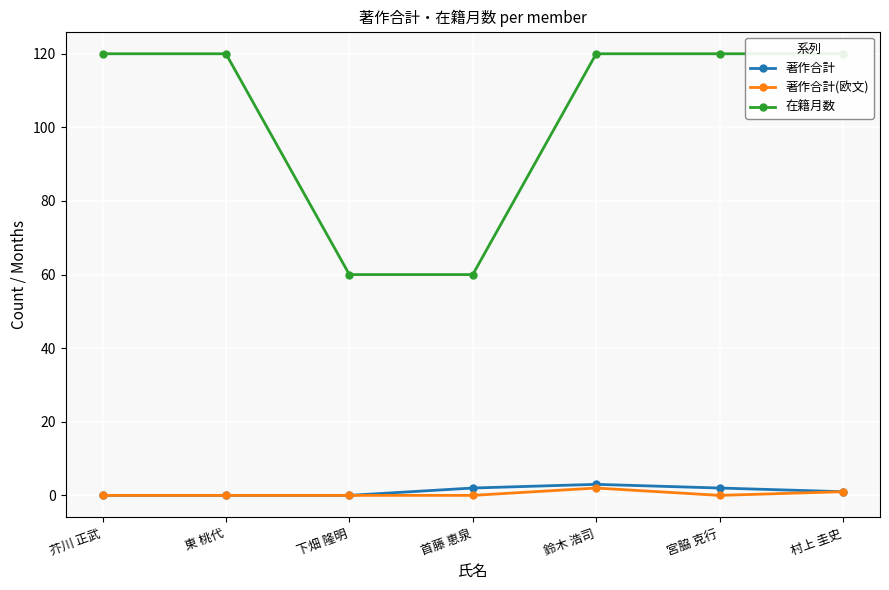

True or false: 著作合計 and 在籍月数 cross at least once.

False